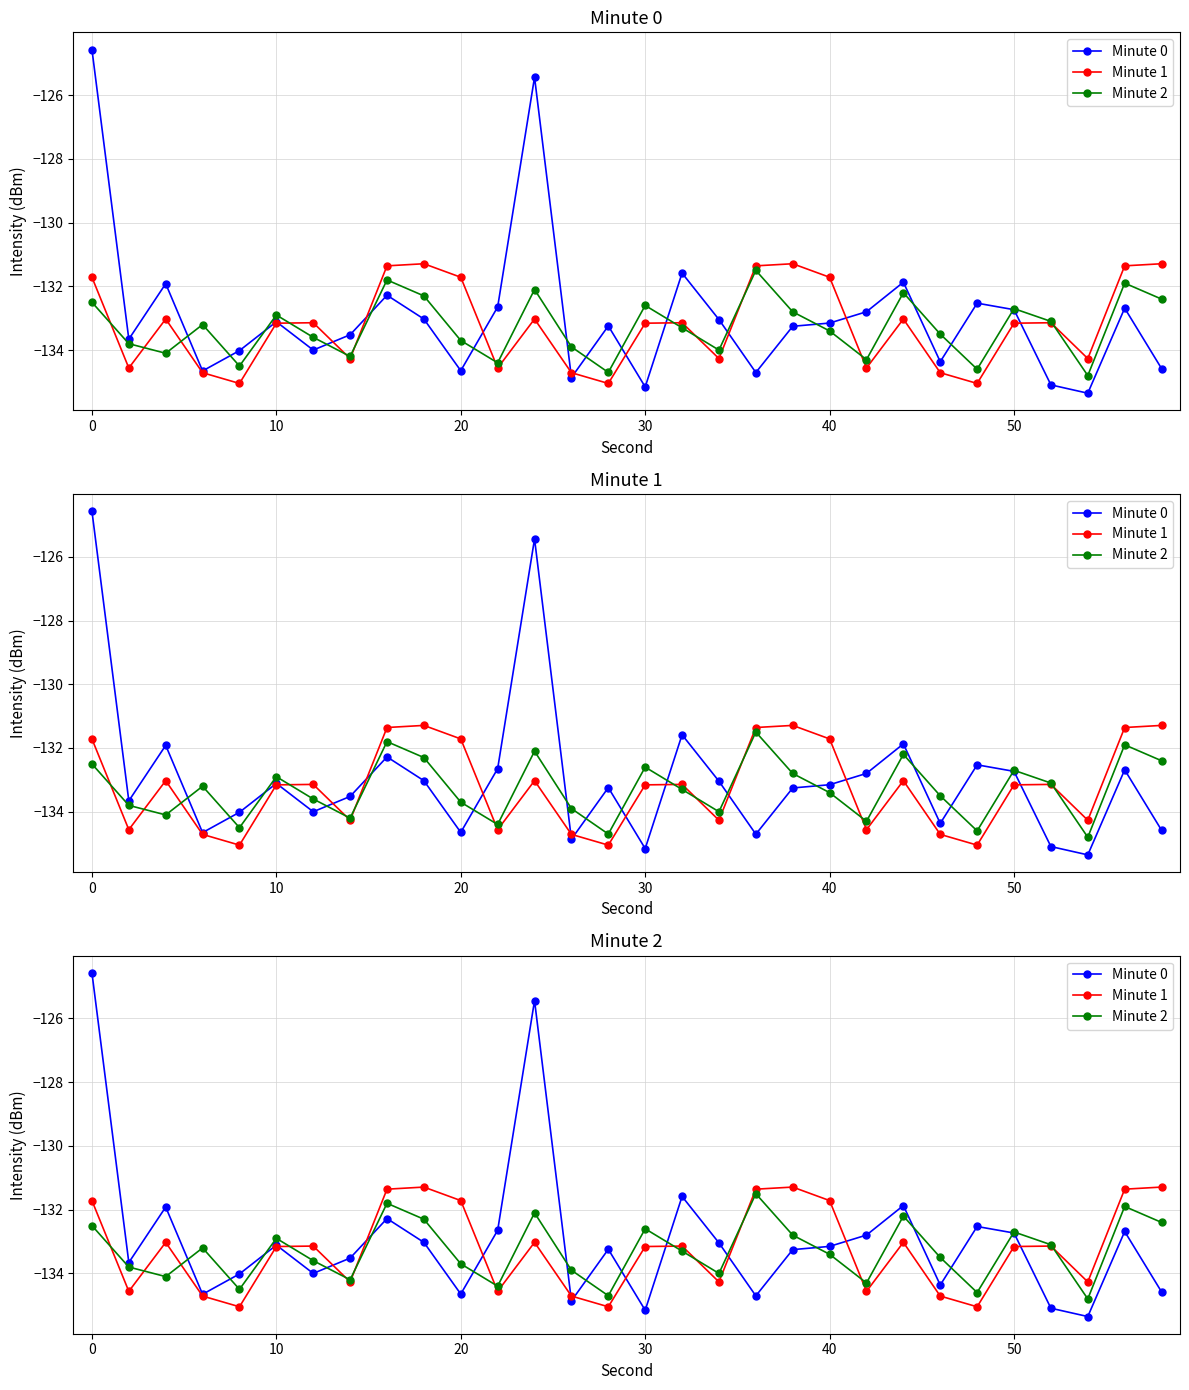

At how many categories does at least one series exceed -134?

28